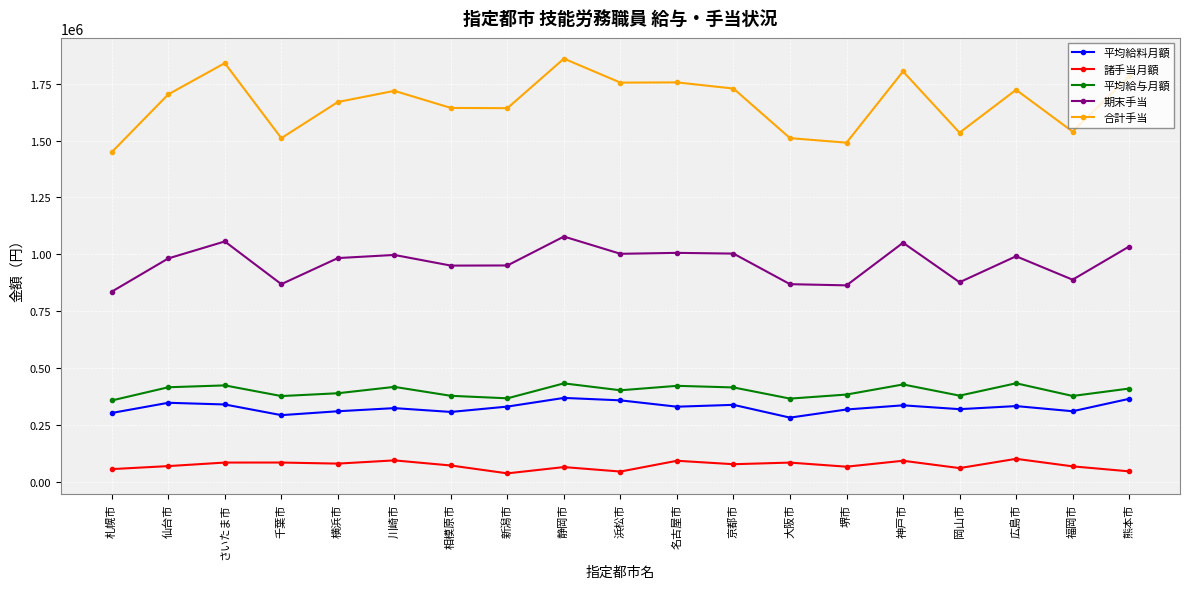

Read the 諸手当月額 value at 名古屋市.

91744